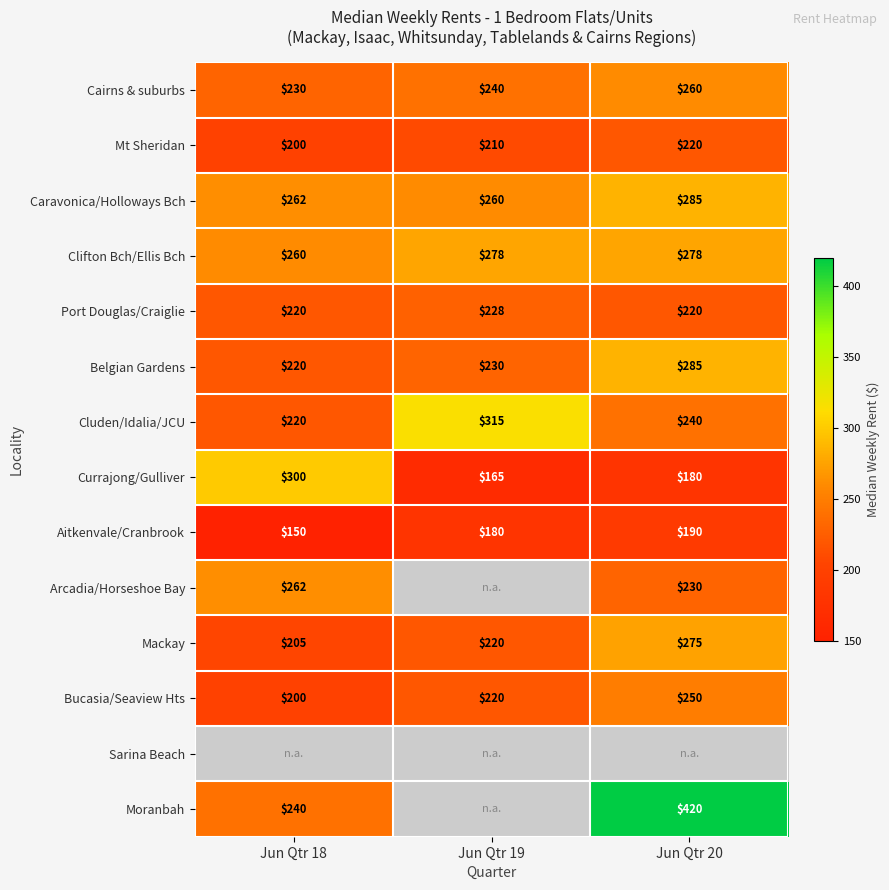

The value of Belgian Gardens at Jun Qtr 20 is 384.3. True or false?

False